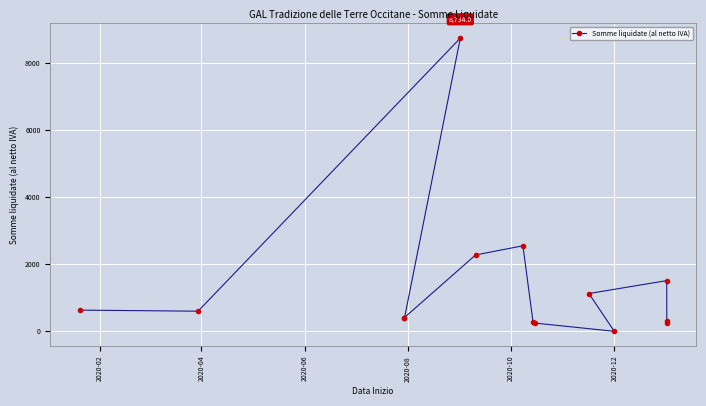

What is the average value?

1378.0